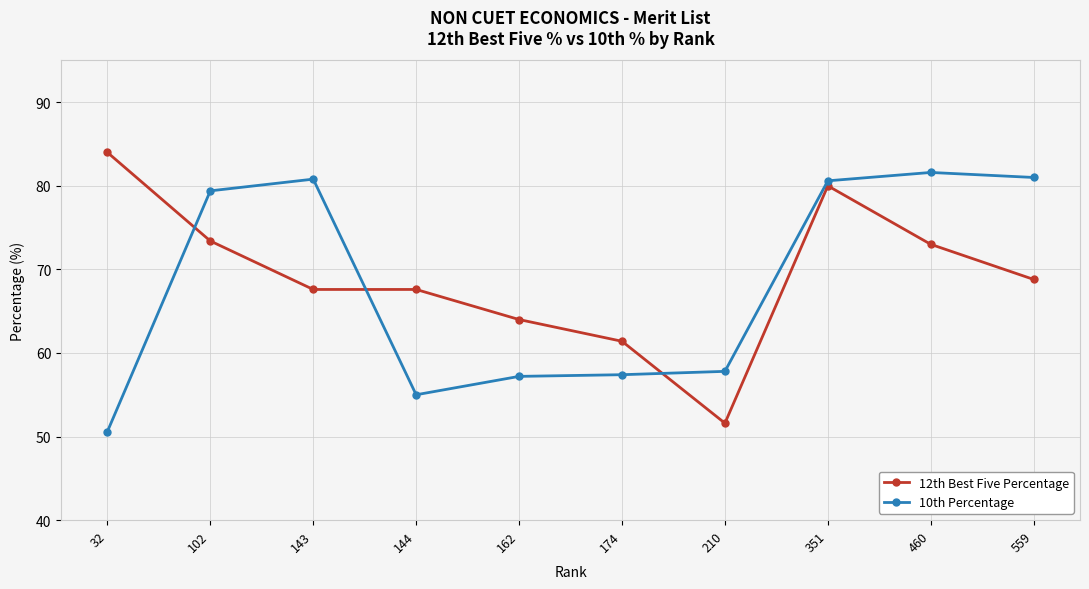

Where do 10th Percentage and 12th Best Five Percentage first cross each other?

32 and 102